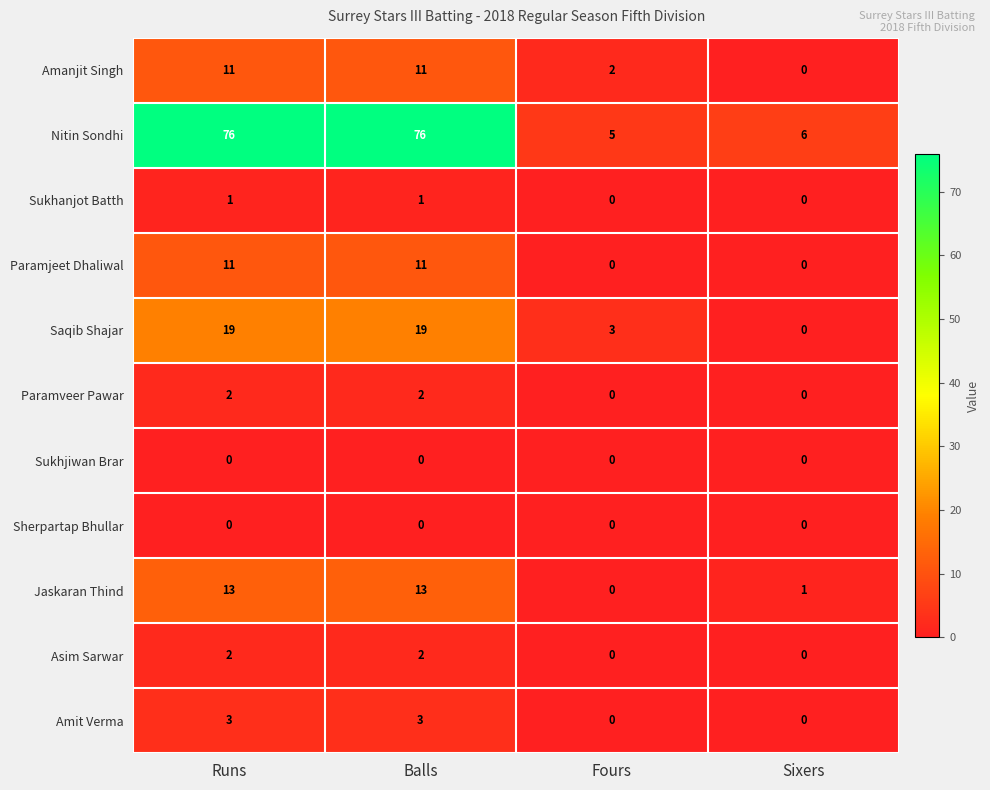

What is the sum of all Saqib Shajar values?

41